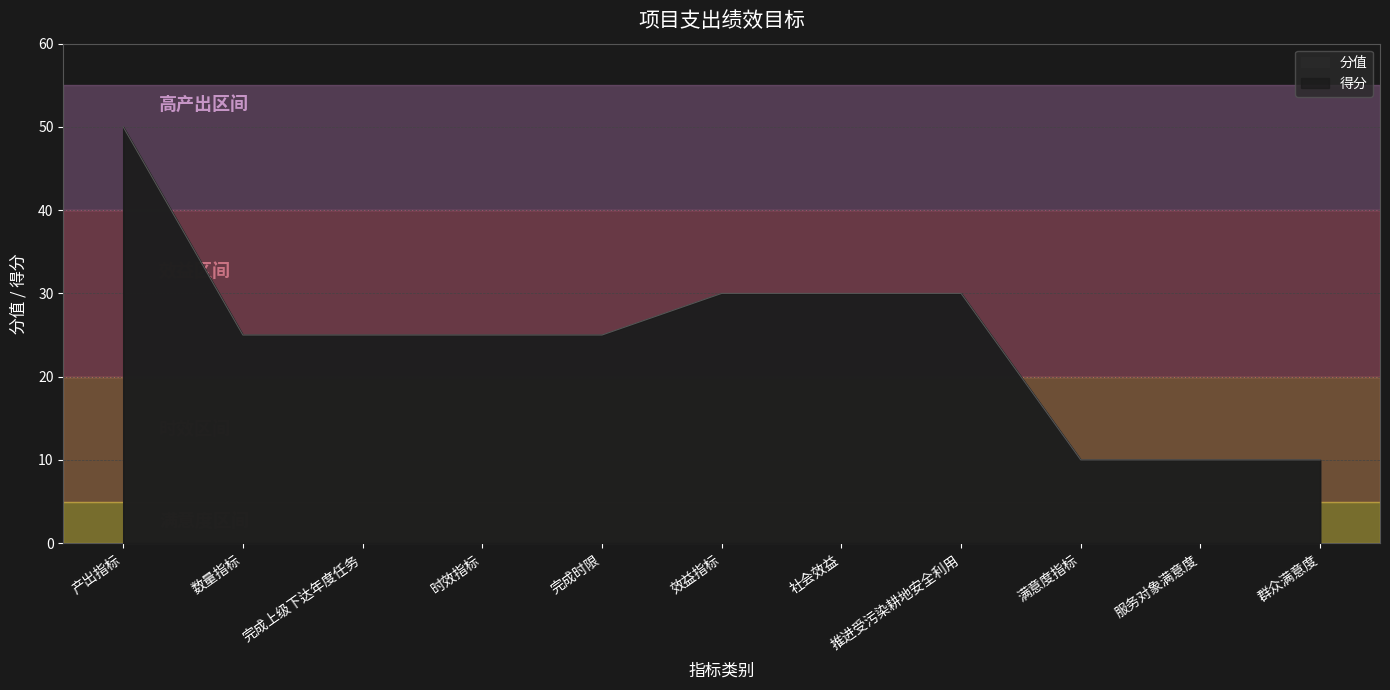

Which has a higher value, 效益指标 or 完成时限?

效益指标